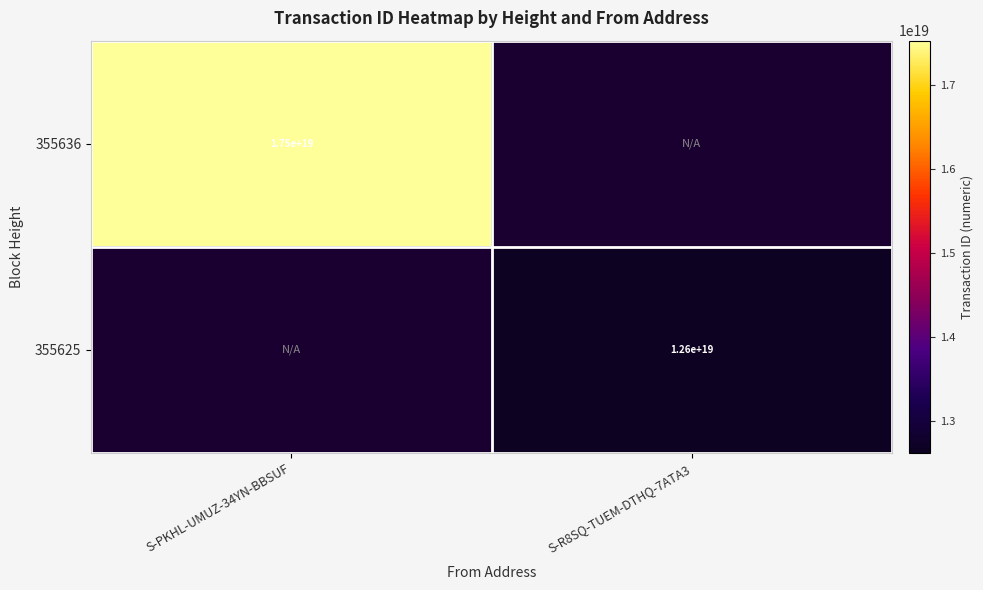

The value of 355636 at S-PKHL-UMUZ-34YN-BBSUF is 7954756008411072512. True or false?

False